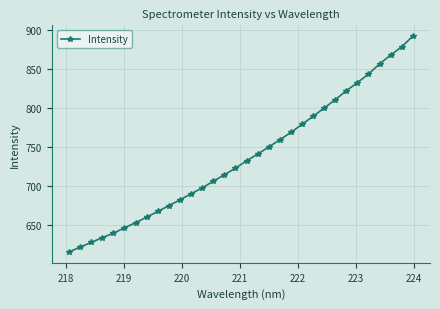

What is the smallest value displayed?

614.8